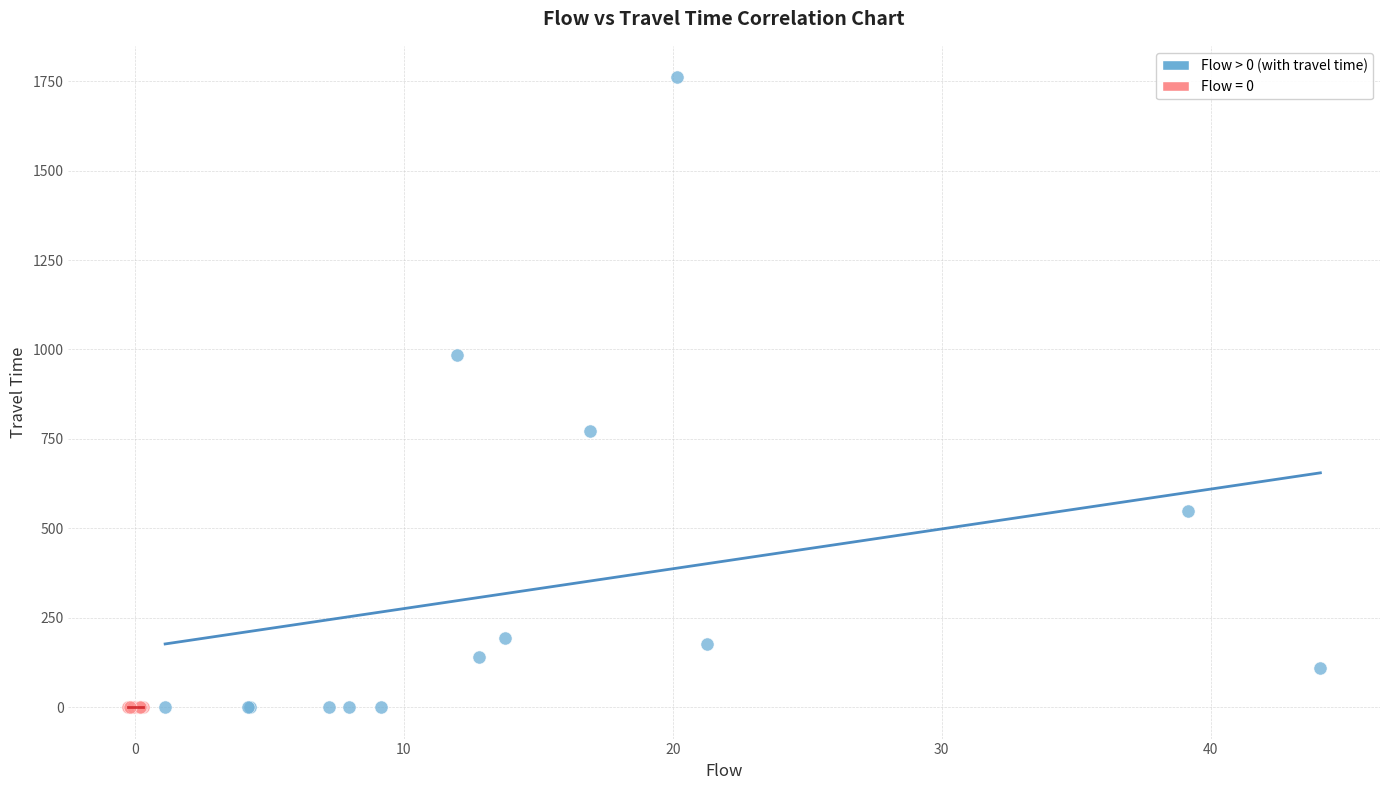

What are all the series names shown in the legend?

Flow > 0 (with travel time), Flow = 0